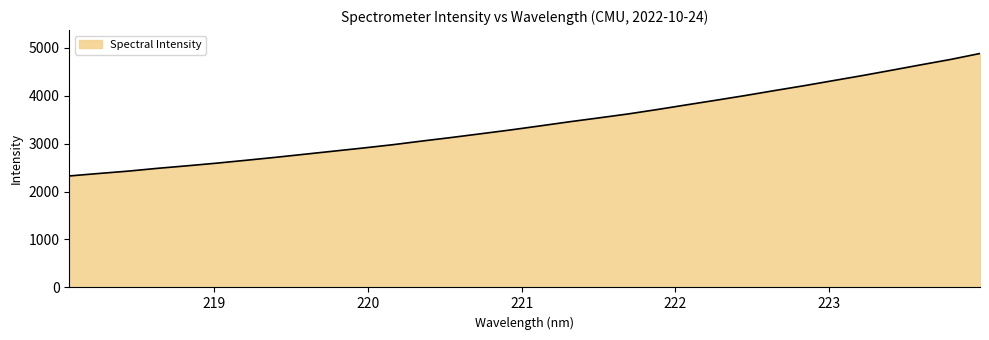

What is the minimum value shown in the chart?

2324.1